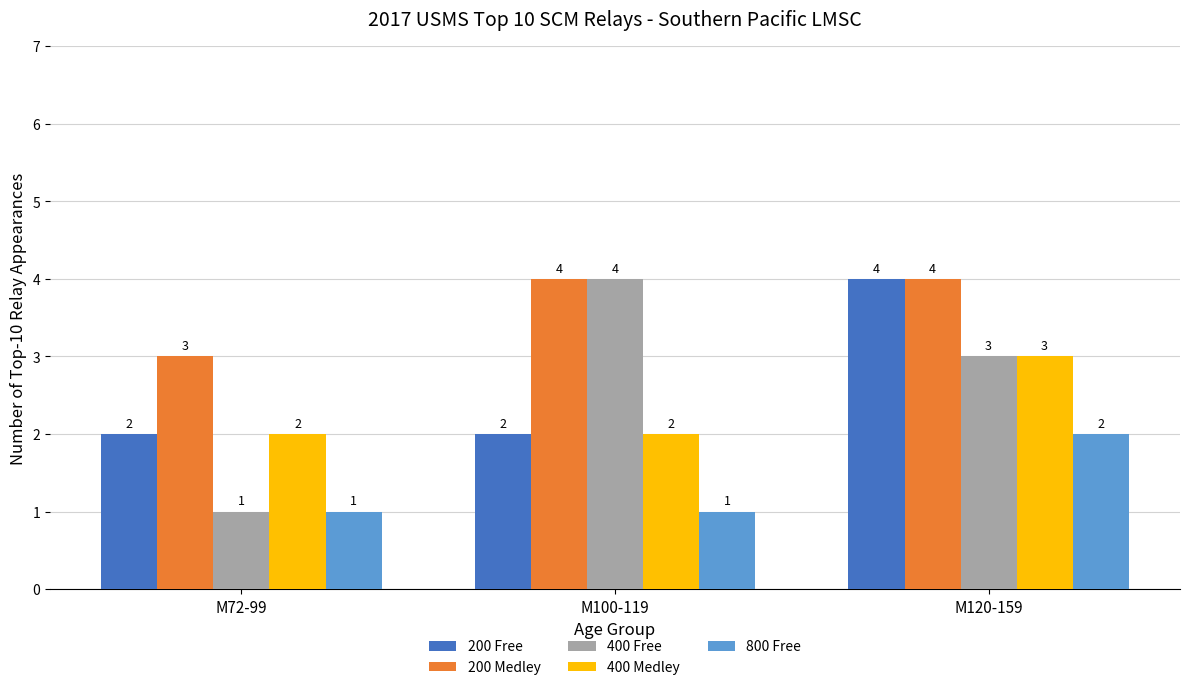

What is the total value across all series at M100-119?

13